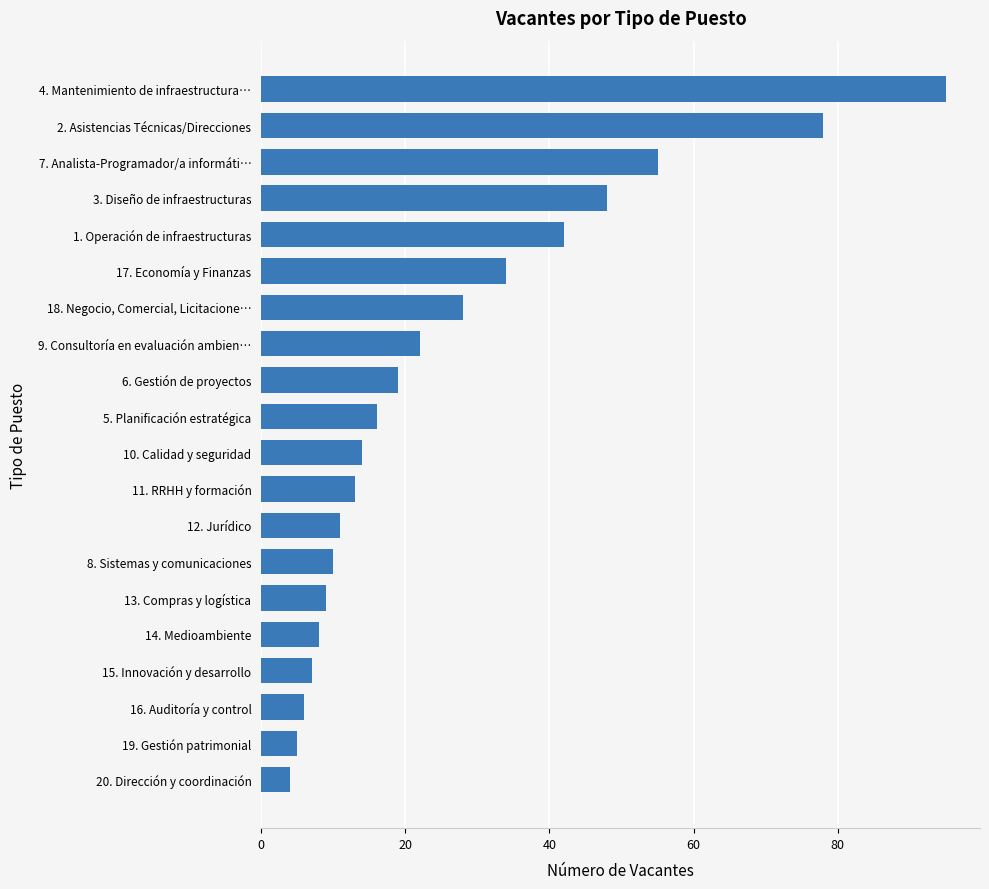

What is the average value?

26